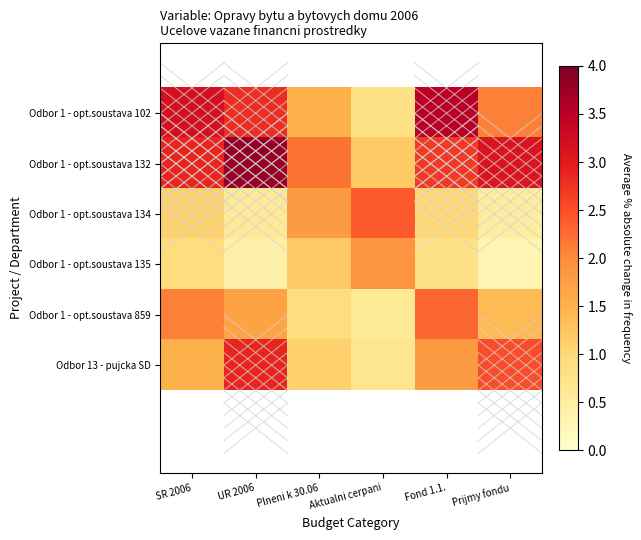

Reading left to right, what are all the values shown in this chart?

Odbor 1 - opt.soustava 102: SR 2006=3.2	UR 2006=2.8	Plneni k 30.06=1.5	Aktualni cerpani=0.8	Fond 1.1.=3.5	Prijmy fondu=2.1
Odbor 1 - opt.soustava 132: SR 2006=2.9	UR 2006=3.8	Plneni k 30.06=2.2	Aktualni cerpani=1.2	Fond 1.1.=2.7	Prijmy fondu=3.1
Odbor 1 - opt.soustava 134: SR 2006=1.1	UR 2006=0.6	Plneni k 30.06=1.8	Aktualni cerpani=2.4	Fond 1.1.=1.0	Prijmy fondu=0.5
Odbor 1 - opt.soustava 135: SR 2006=0.9	UR 2006=0.4	Plneni k 30.06=1.2	Aktualni cerpani=1.9	Fond 1.1.=0.8	Prijmy fondu=0.3
Odbor 1 - opt.soustava 859: SR 2006=2.1	UR 2006=1.7	Plneni k 30.06=0.9	Aktualni cerpani=0.6	Fond 1.1.=2.3	Prijmy fondu=1.4
Odbor 13 - pujcka SD: SR 2006=1.5	UR 2006=2.9	Plneni k 30.06=1.1	Aktualni cerpani=0.7	Fond 1.1.=1.8	Prijmy fondu=2.5